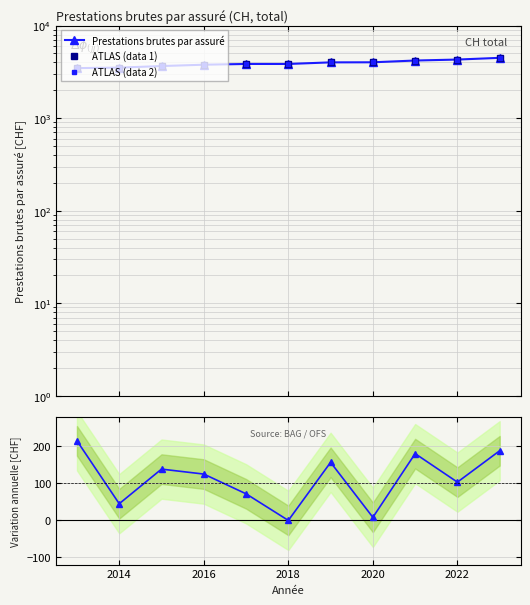

What is the sum of all ATLAS (data 1) values?

43098.6